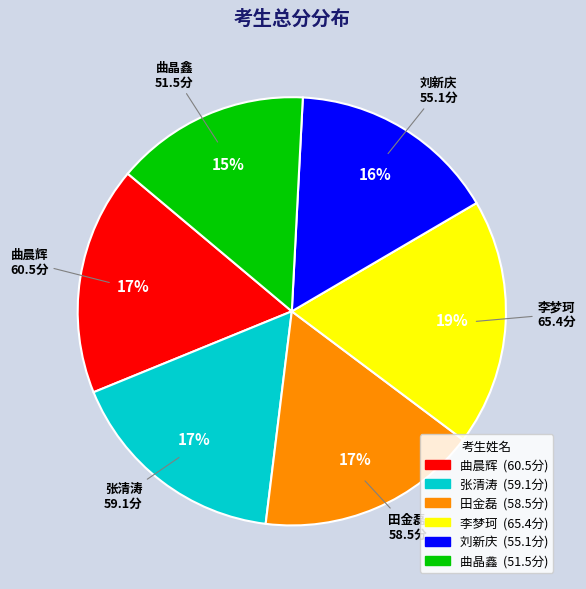

True or false: 曲晶鑫 accounts for 24% of the total.

False